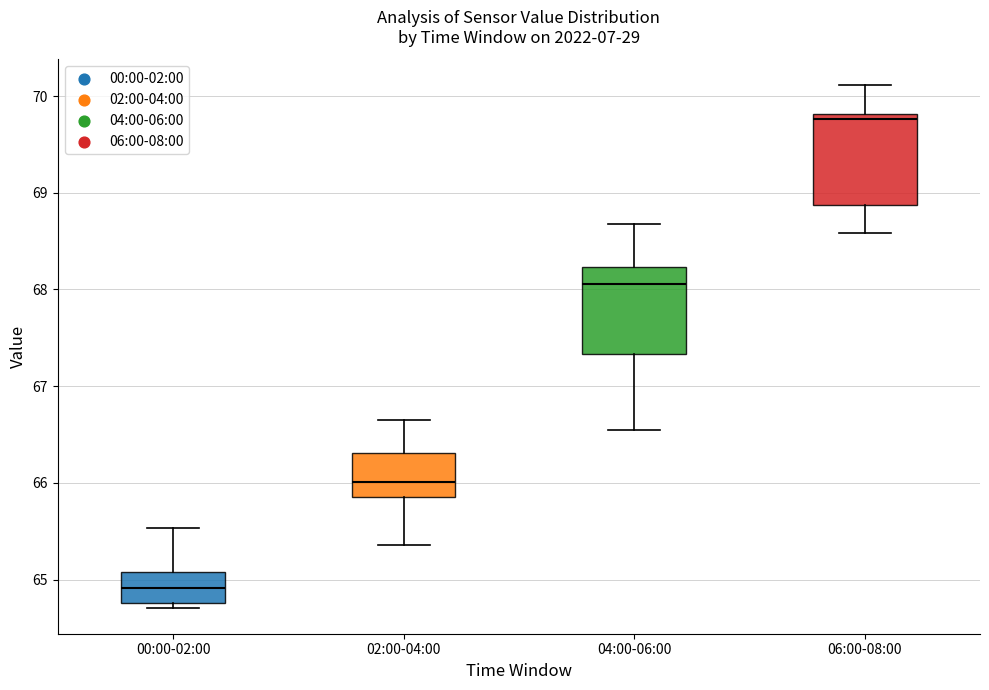

Where is the lower edge of the box for 06:00-08:00 on the y-axis? The values are not printed on the chart, so give them approximately, as read against the axis.

68.9